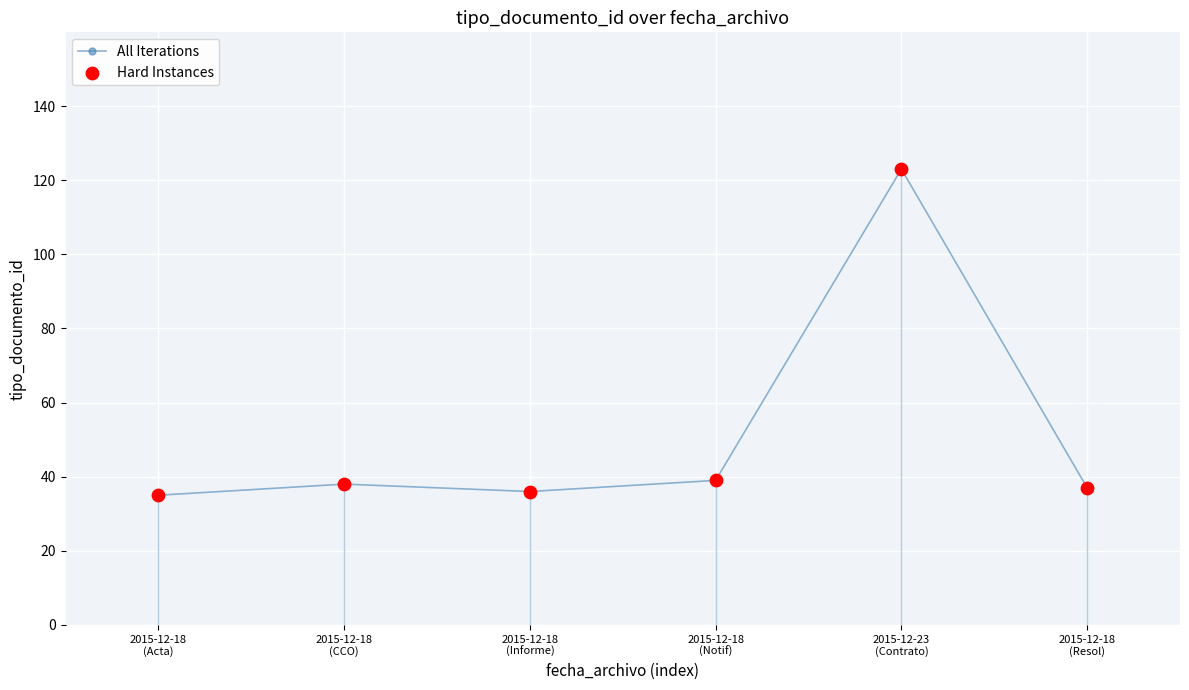

Which series has the largest total across all categories?

All Iterations